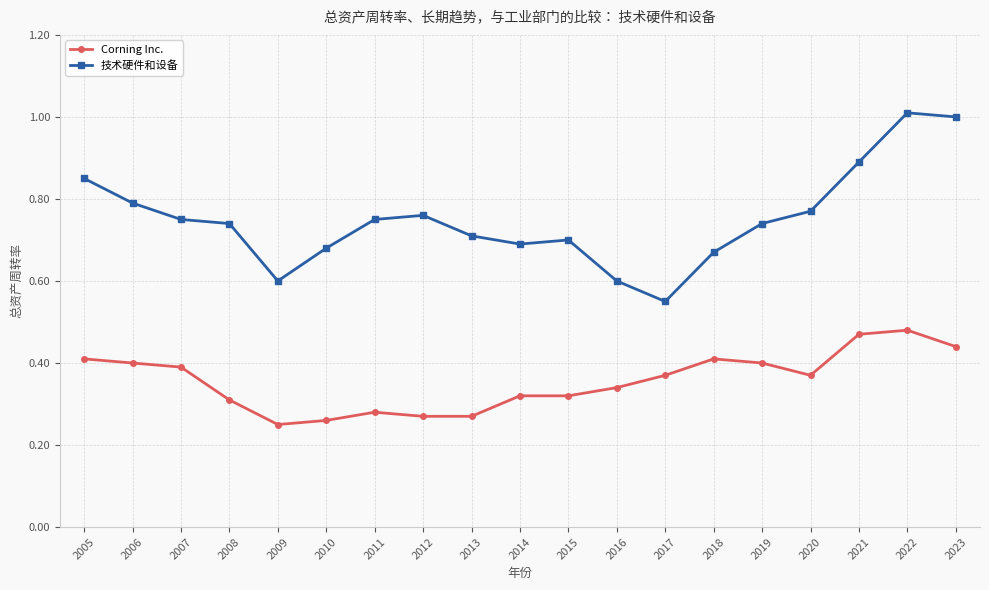

Rank the series by their average value, from highest to lowest.

技术硬件和设备, Corning Inc.